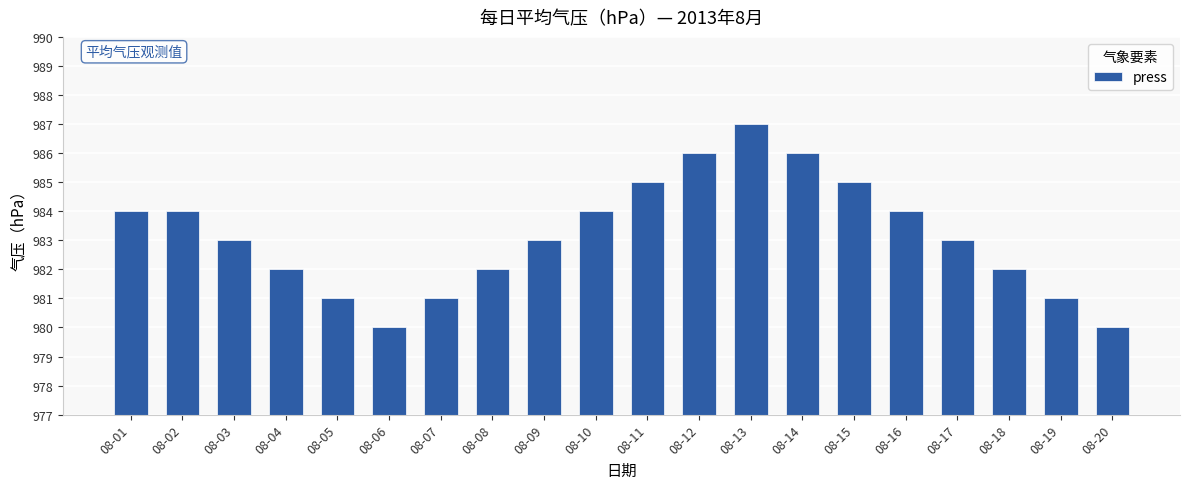

How many data points does each series have?

20